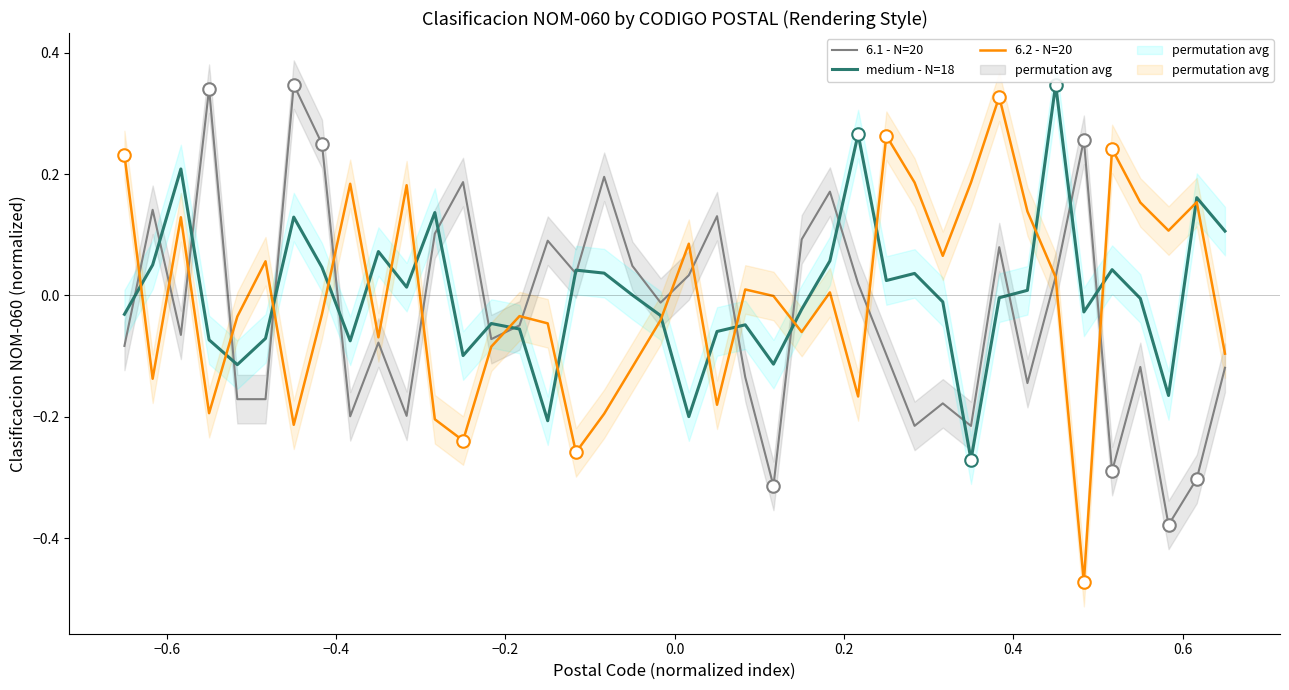

Reading left to right, extract all data points from this chart.

6.1 - N=20: -0.1	0.1	-0.1	0.3	-0.2	-0.2	0.3	0.2	-0.2	-0.1	-0.2	0.1	0.2	-0.1	-0.0	0.1	0.0	0.2	0.0	-0.0	0.0	0.1	-0.1	-0.3	0.1	0.2	0.0	-0.1	-0.2	-0.2	-0.2	0.1	-0.1	0.0	0.3	-0.3	-0.1	-0.4	-0.3	-0.1
medium - N=18: -0.0	0.1	0.2	-0.1	-0.1	-0.1	0.1	0.0	-0.1	0.1	0.0	0.1	-0.1	-0.0	-0.1	-0.2	0.0	0.0	0.0	-0.0	-0.2	-0.1	-0.0	-0.1	-0.0	0.1	0.3	0.0	0.0	-0.0	-0.3	-0.0	0.0	0.3	-0.0	0.0	-0.0	-0.2	0.2	0.1
6.2 - N=20: 0.2	-0.1	0.1	-0.2	-0.0	0.1	-0.2	-0.0	0.2	-0.1	0.2	-0.2	-0.2	-0.1	-0.0	-0.0	-0.3	-0.2	-0.1	-0.0	0.1	-0.2	0.0	-0.0	-0.1	0.0	-0.2	0.3	0.2	0.1	0.2	0.3	0.1	0.0	-0.5	0.2	0.2	0.1	0.2	-0.1